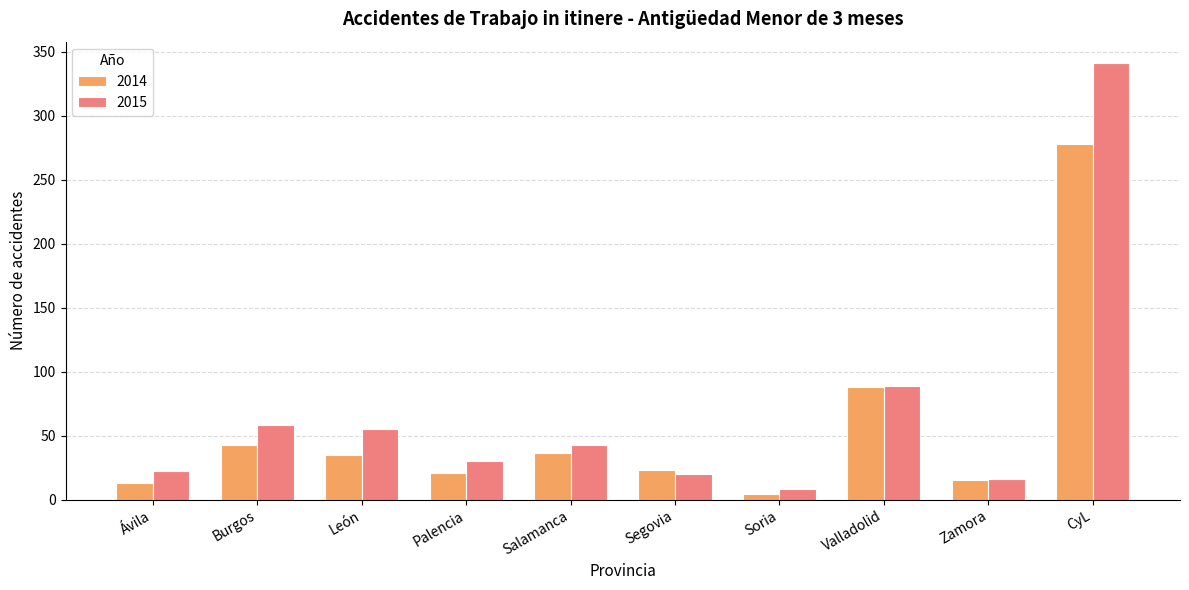

At which label is 2015 closest to 174?

Valladolid